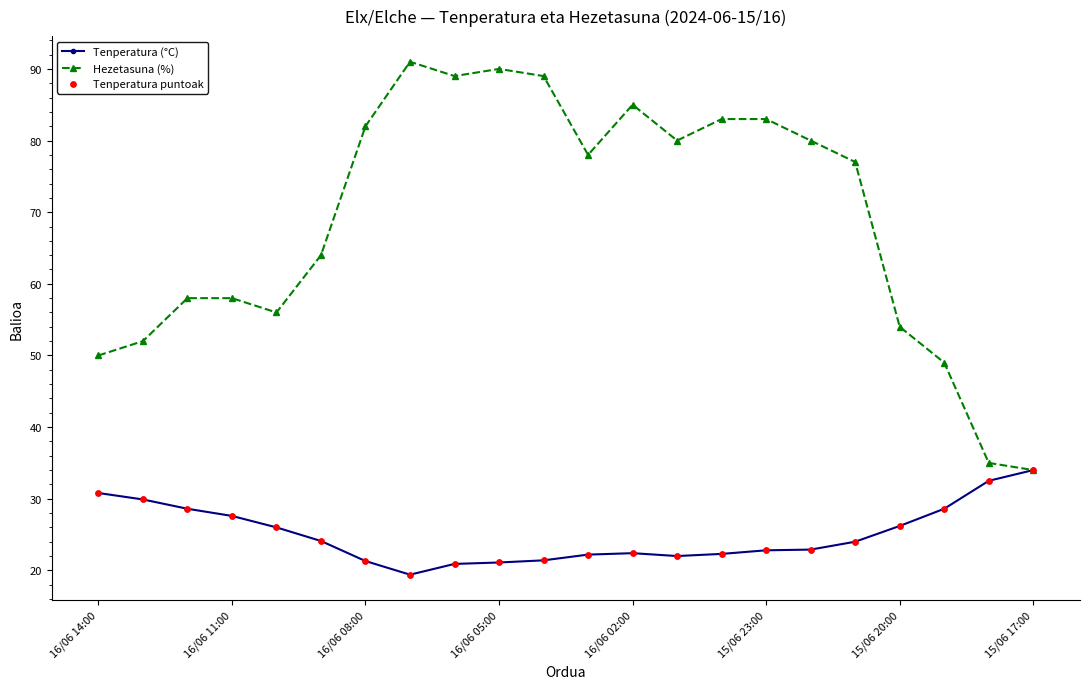

Which series has the widest spread of values?

Hezetasuna (%)